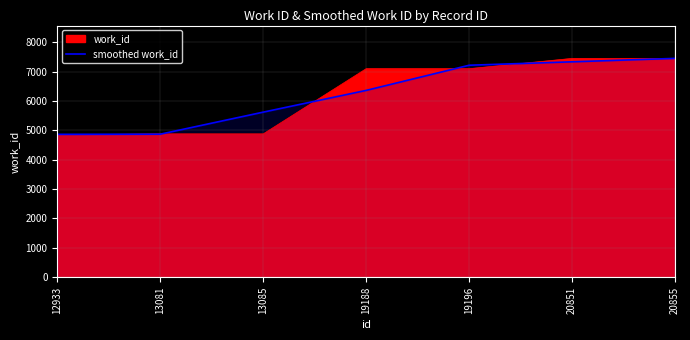

Approximately how many times larger is the value at 20851 compared to 13081?

1.5